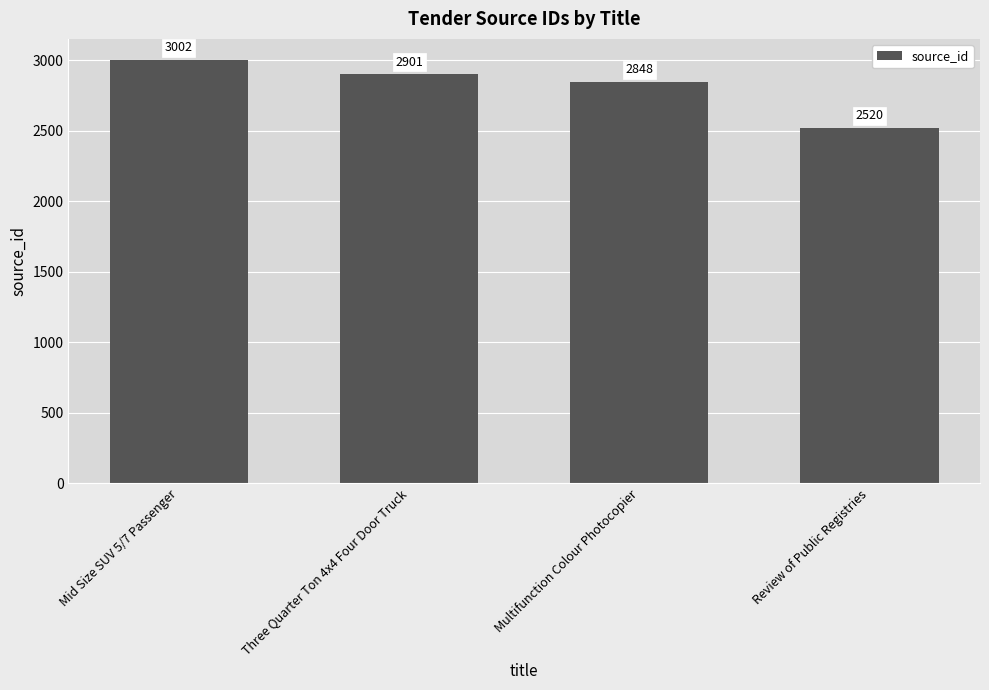

Is it true that the value at Three Quarter Ton 4x4 Four Door Truck is 2901?

True